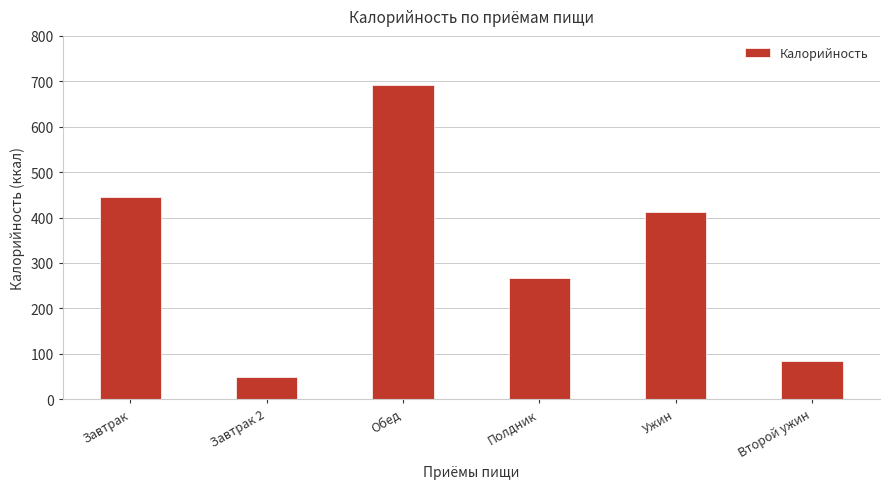

Reading right to left, extract all data points from this chart.

Второй ужин=84.9	Ужин=413.1	Полдник=266.0	Обед=691.4	Завтрак 2=48.0	Завтрак=445.4